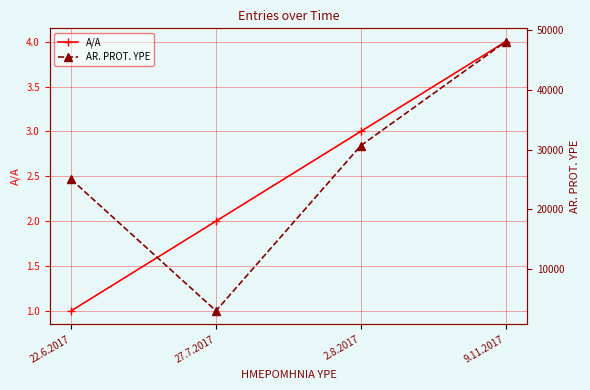

The value of A/A at 9.11.2017 is 2. True or false?

False